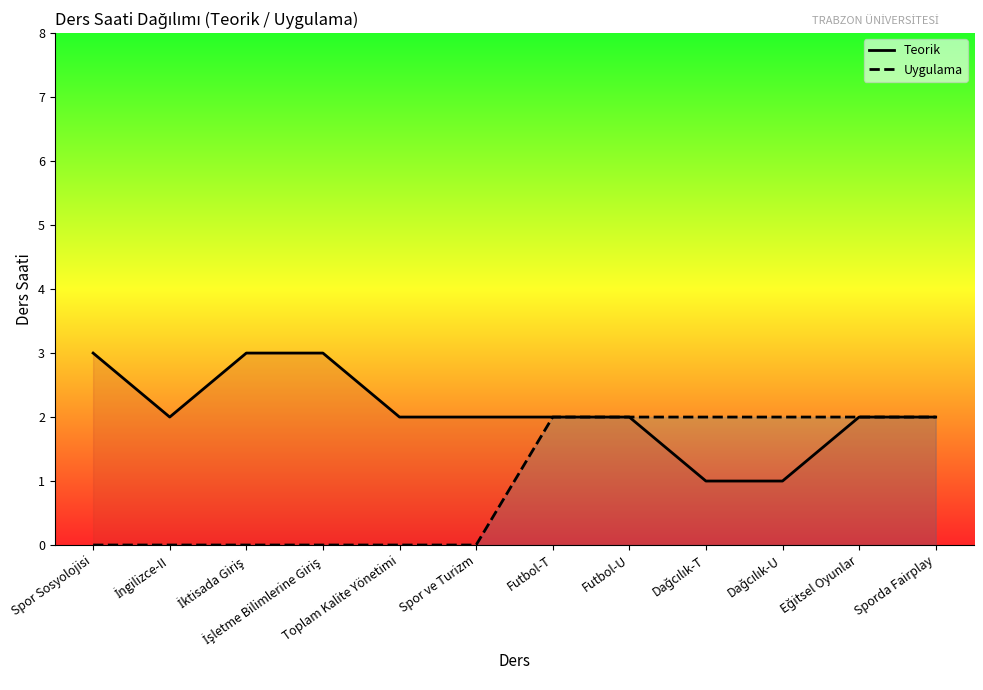

Rank the categories by Teorik value from lowest to highest.

Dağcılık-T, Dağcılık-U, İngilizce-II, Toplam Kalite Yönetimi, Spor ve Turizm, Futbol-T, Futbol-U, Eğitsel Oyunlar, Sporda Fairplay, Spor Sosyolojisi, İktisada Giriş, İşletme Bilimlerine Giriş